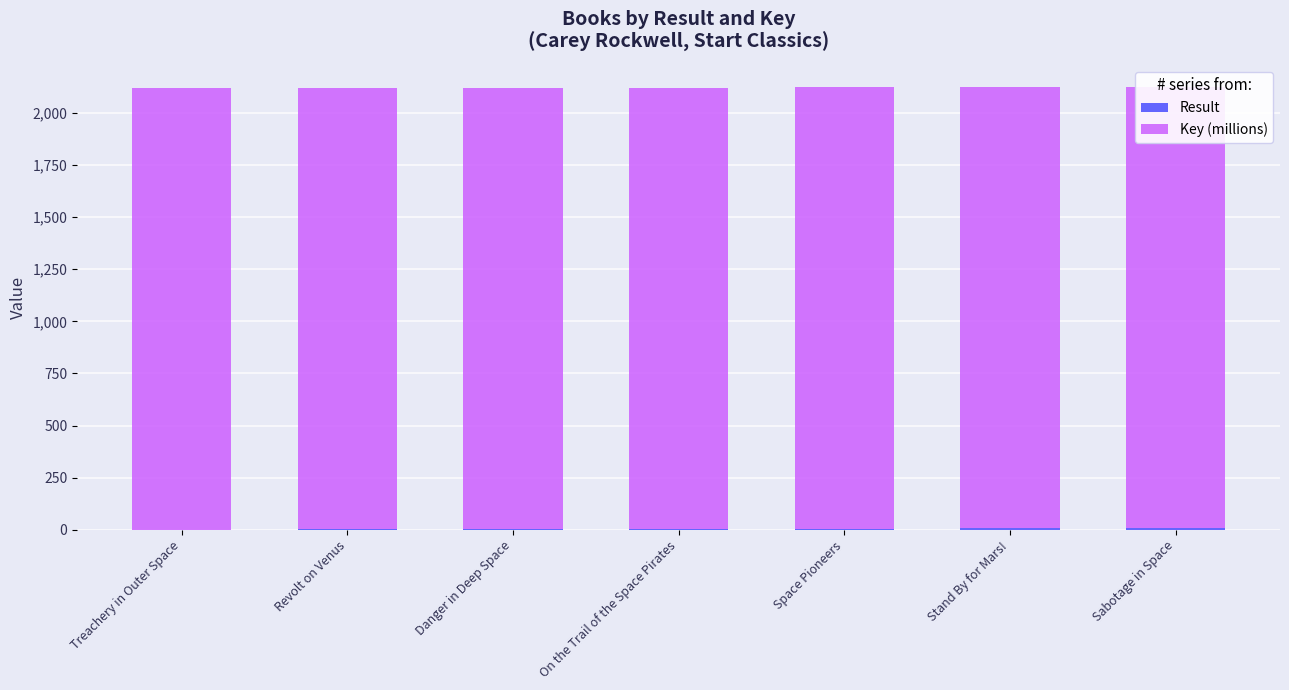

At which category is the sum across all series the highest?

Sabotage in Space